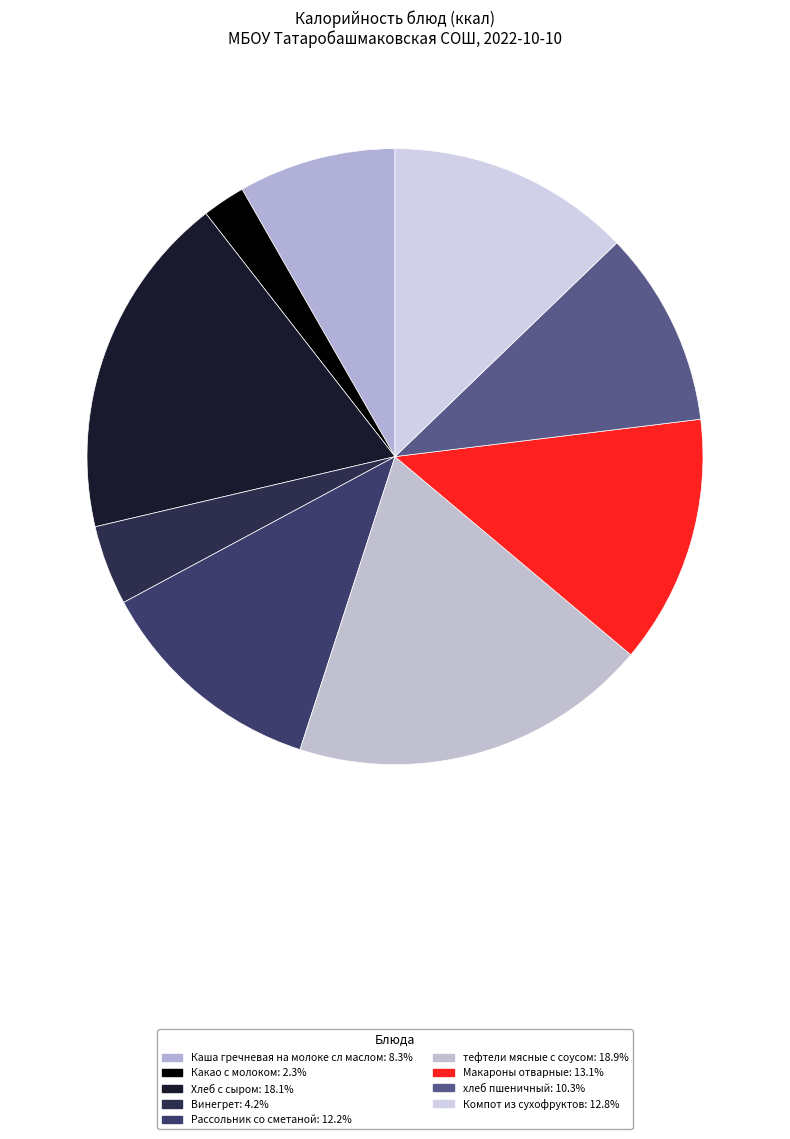

Is it true that Макароны отварные is 2% of the pie?

False